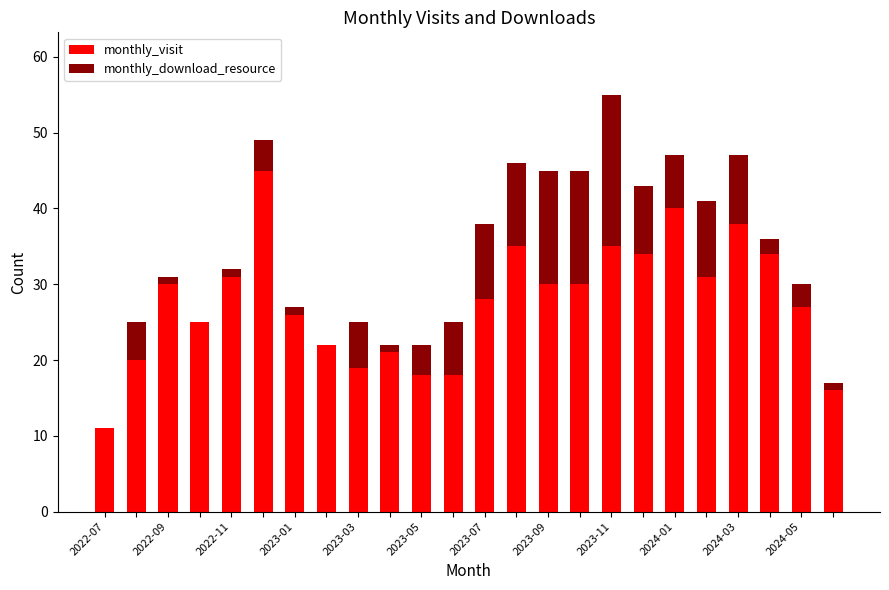

How many distinct data groups are displayed?

2